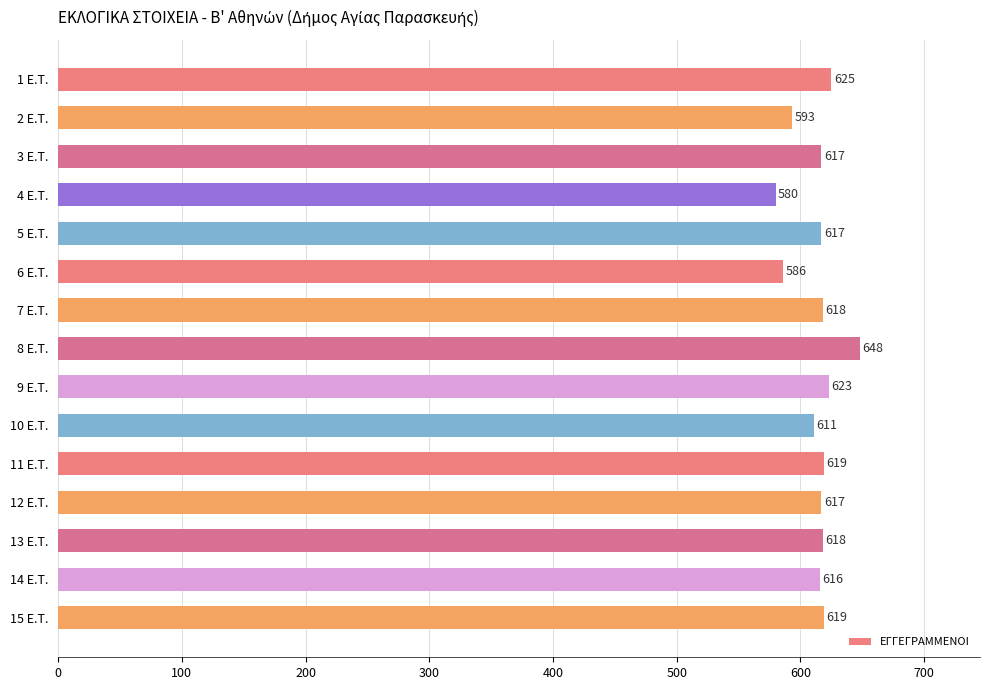

The value at 8 E.T. is 234. True or false?

False